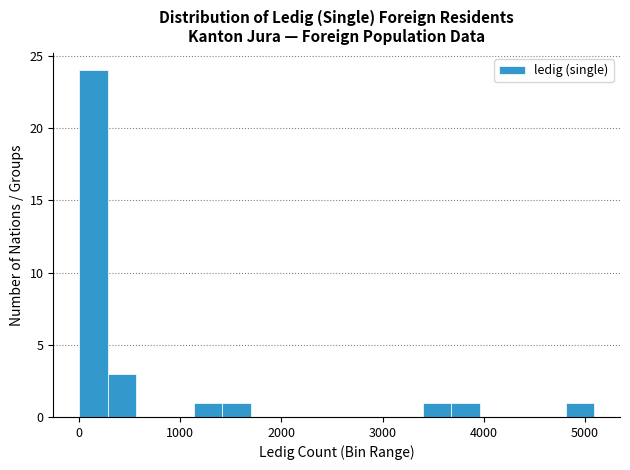

Around what value on the x-axis is the tallest bar? Give the approximate position of its centre, as read against the axis.

100